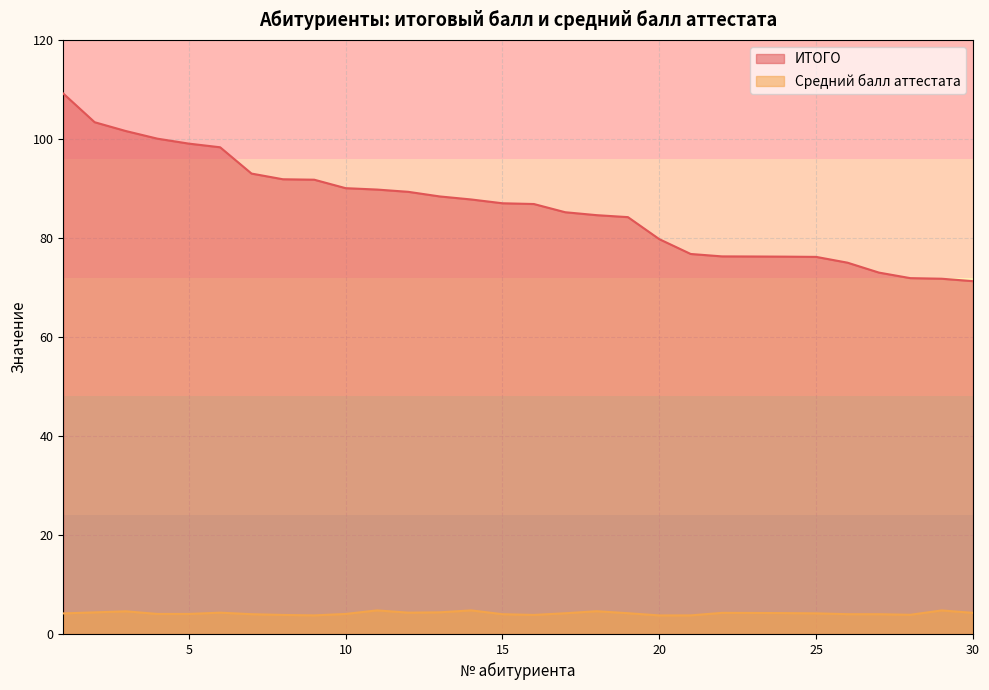

Between 12 and 21, which series saw the biggest shift?

ИТОГО